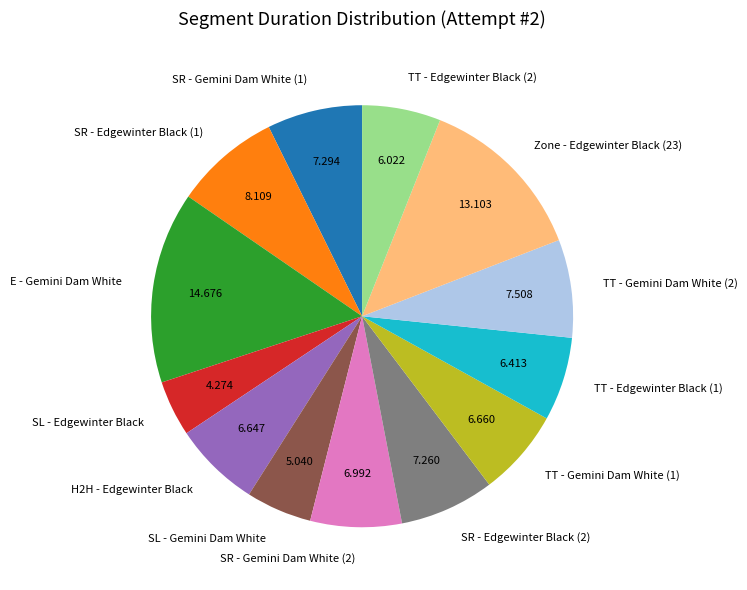

True or false: SR - Edgewinter Black (1) accounts for 8% of the total.

True